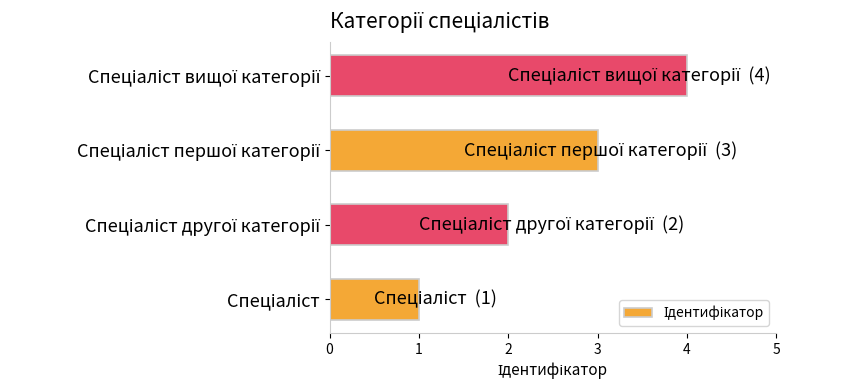

What is the greatest value displayed?

4